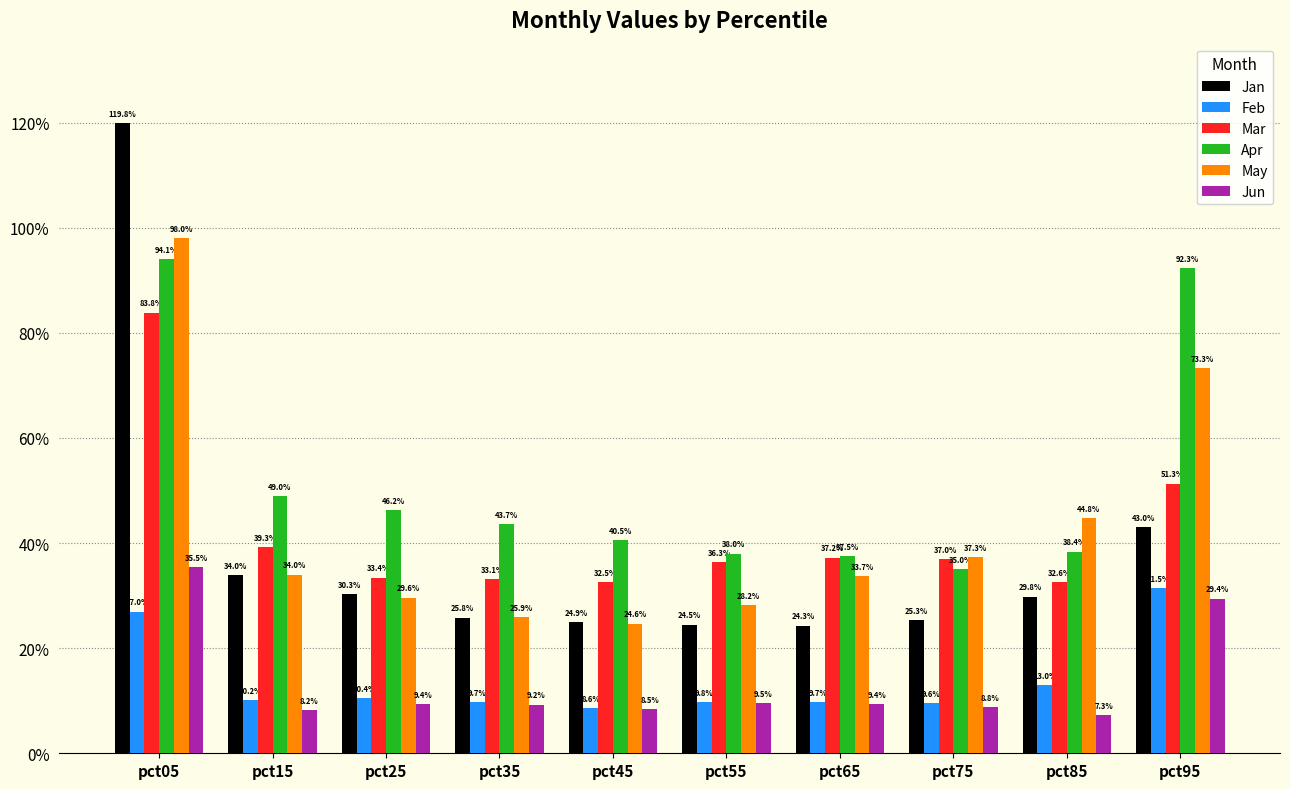

Which series has the largest range (max minus min)?

Jan